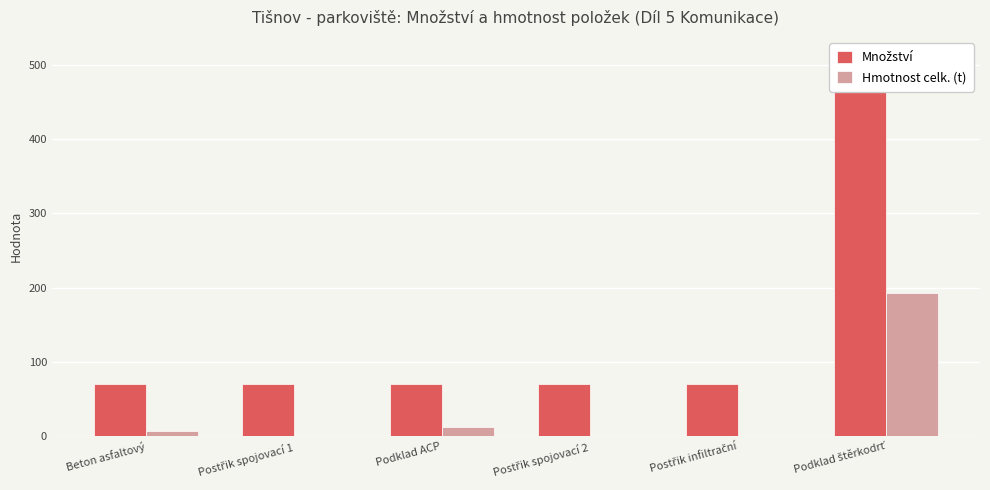

Read the Hmotnost celk. (t) value at Postřik infiltrační.

0.4